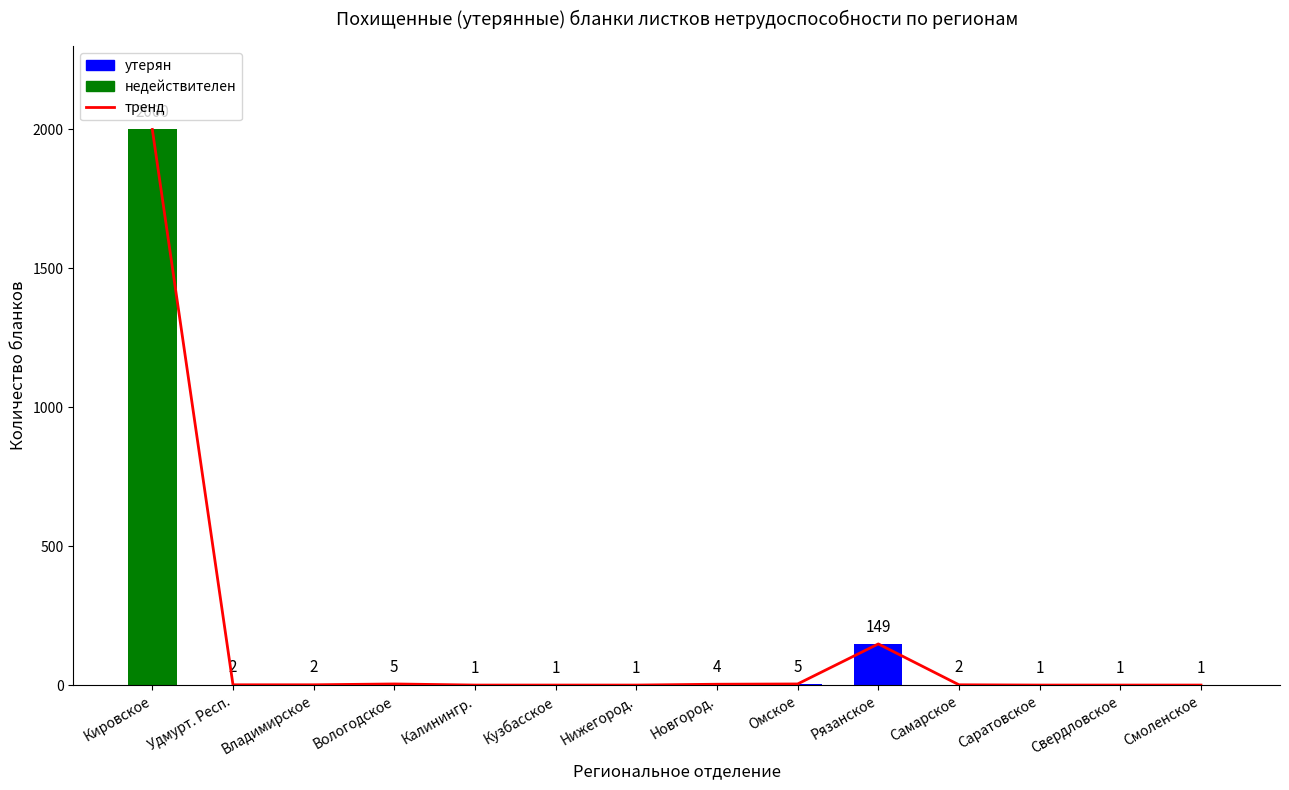

Reading left to right, extract all data points from this chart.

2000	2	2	5	1	1	1	4	5	149	2	1	1	1